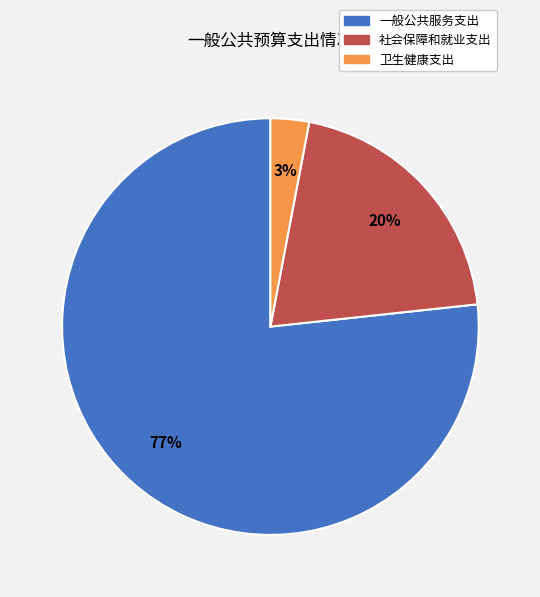

What is the smallest slice in the pie chart?

卫生健康支出